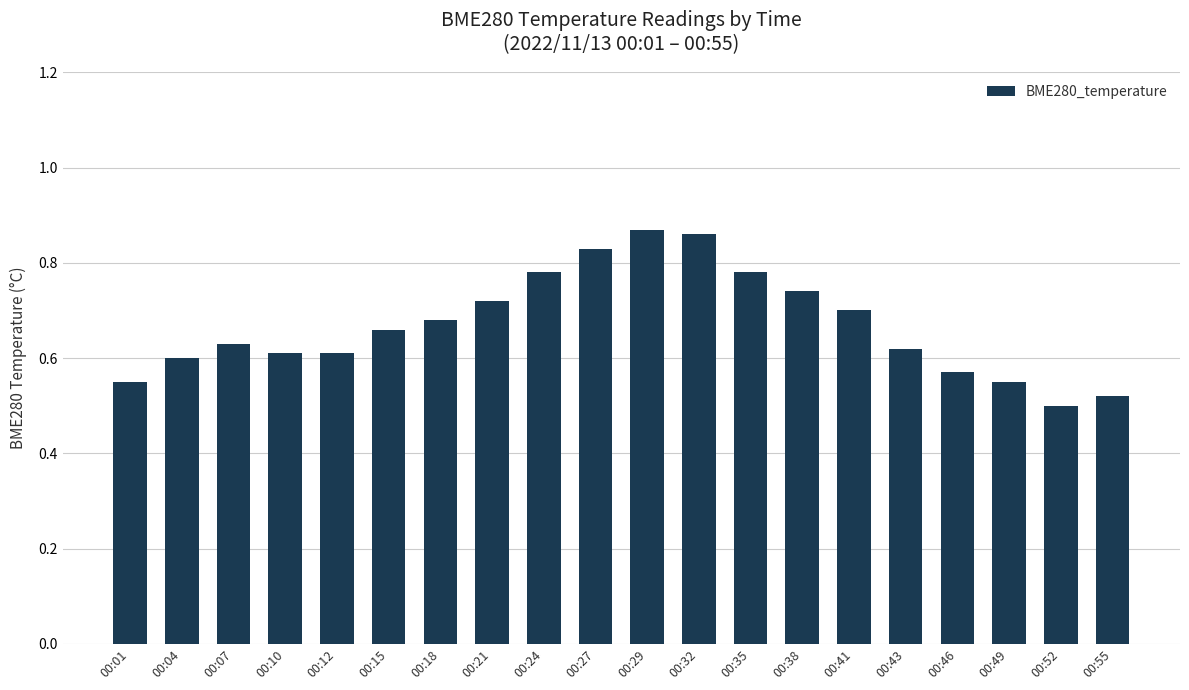

Count the values in the range 0 to 1.

20